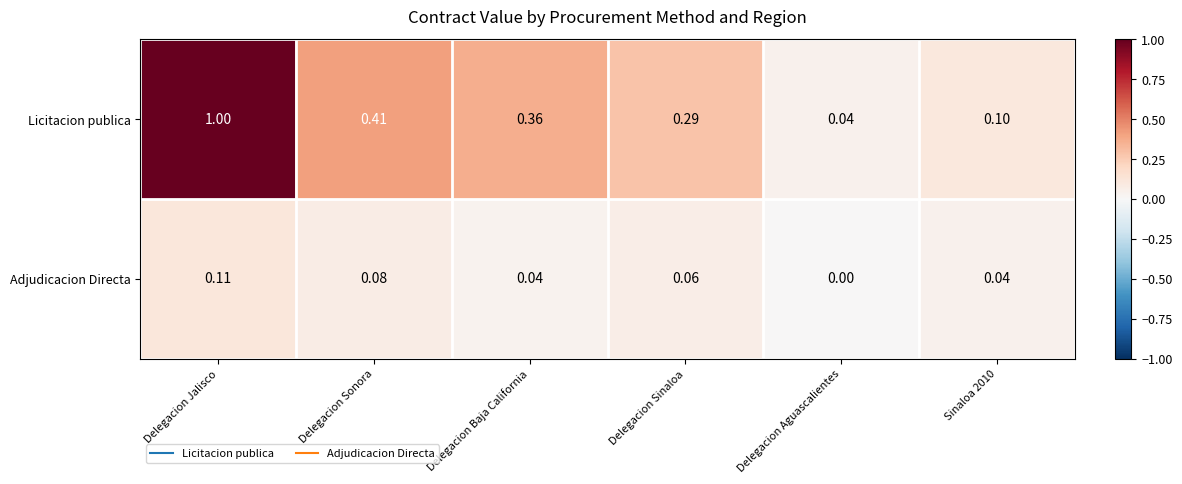

Which series has the widest spread of values?

Licitacion publica